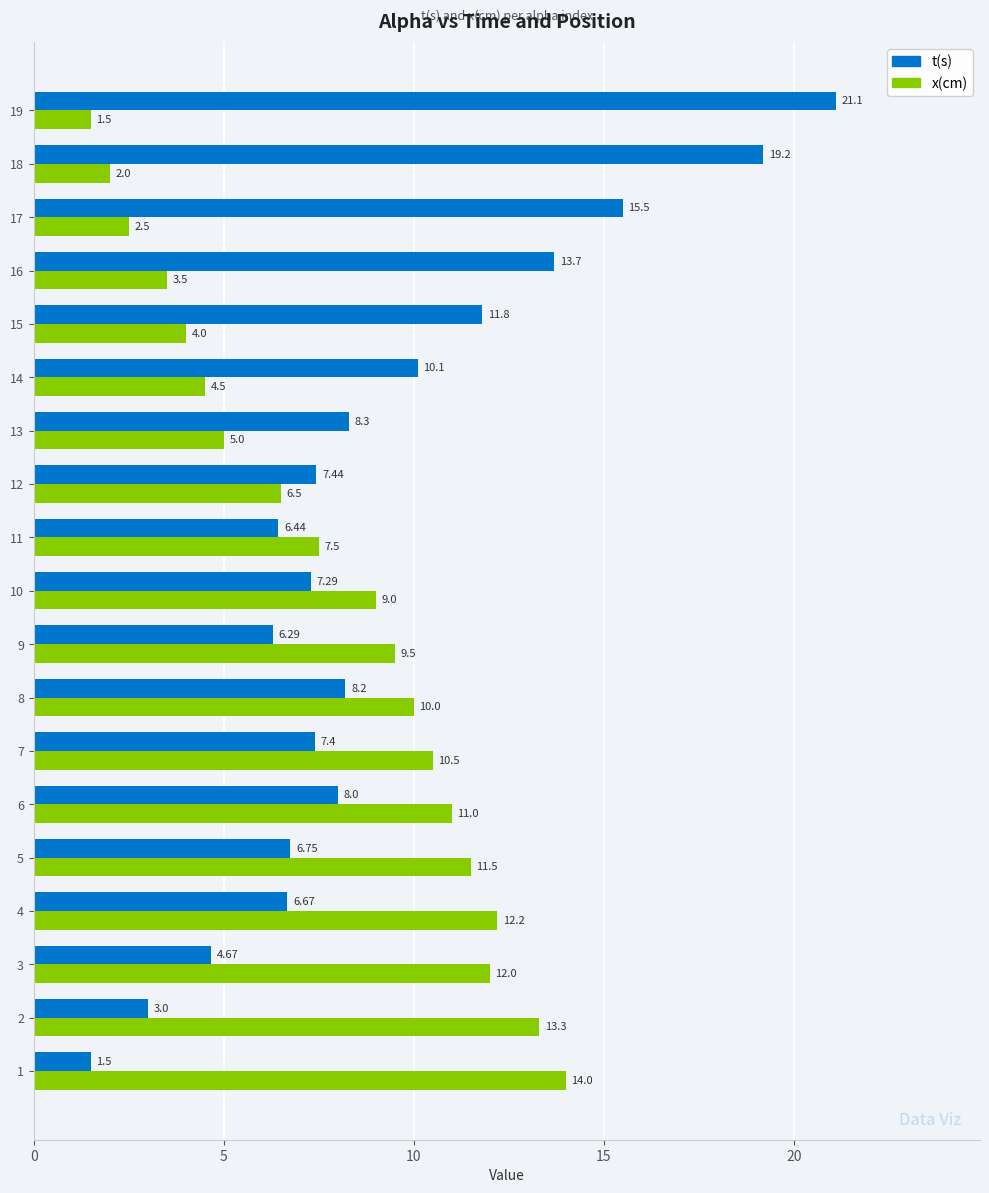

What value does the t(s) series have at 16?

13.7